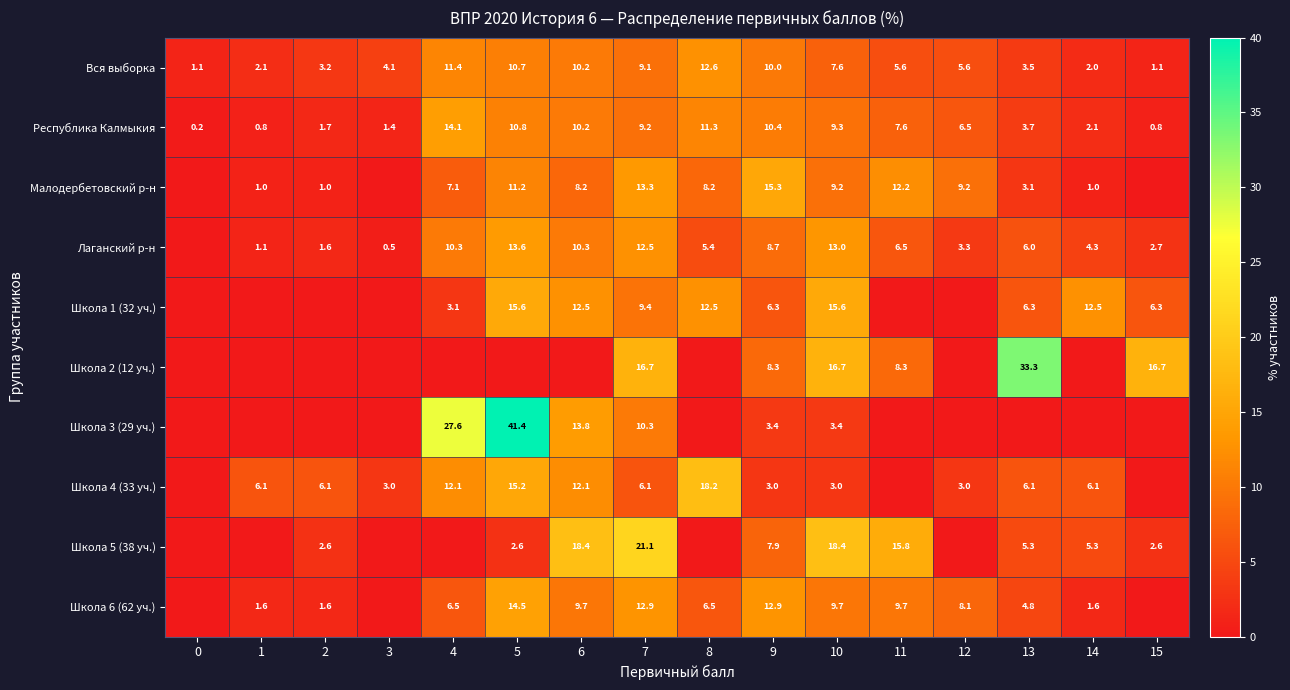

The value of Малодербетовский р-н at 13 is 3.1. True or false?

True